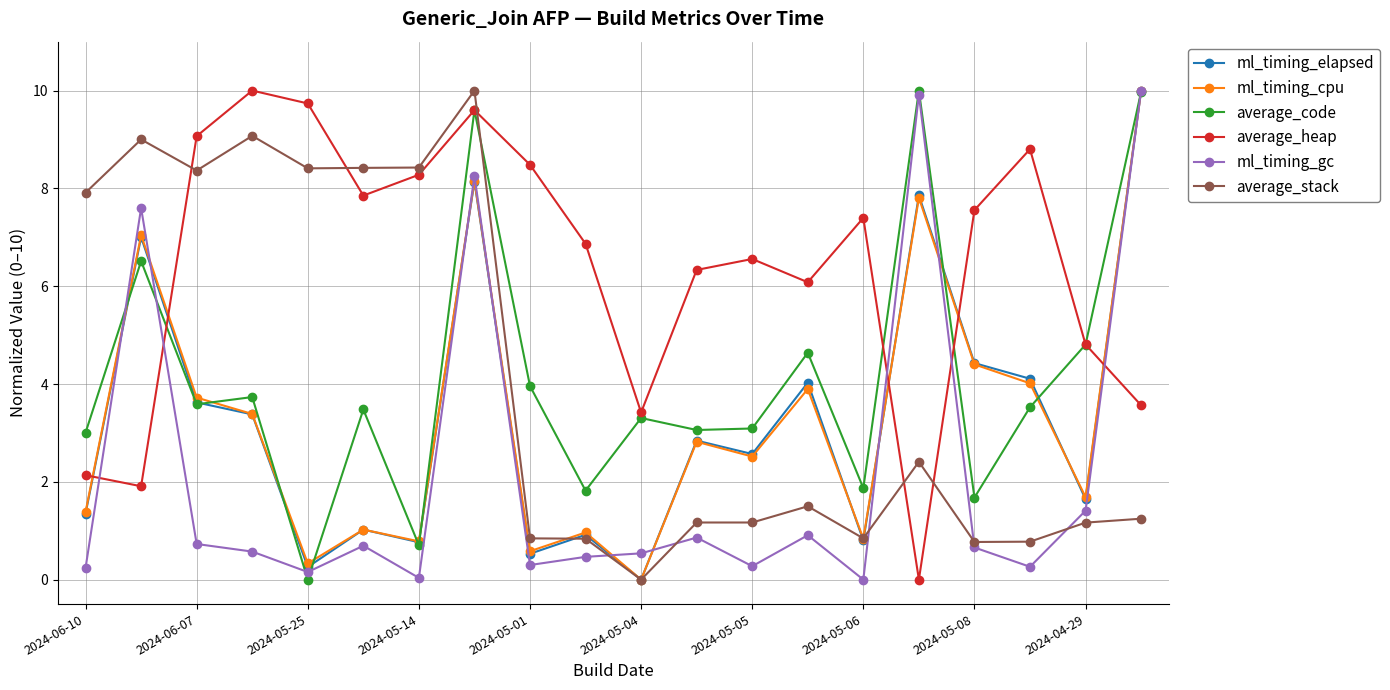

What are all the series names shown in the legend?

ml_timing_elapsed, ml_timing_cpu, average_code, average_heap, ml_timing_gc, average_stack